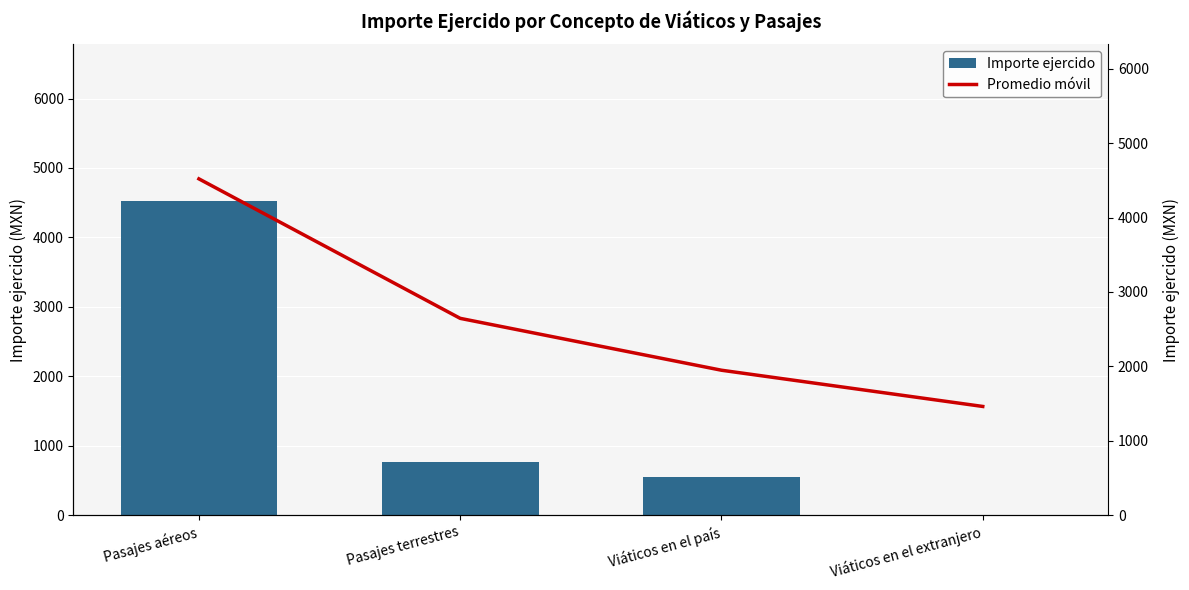

Which series changed the most between Pasajes aéreos and Viáticos en el país?

Importe ejercido